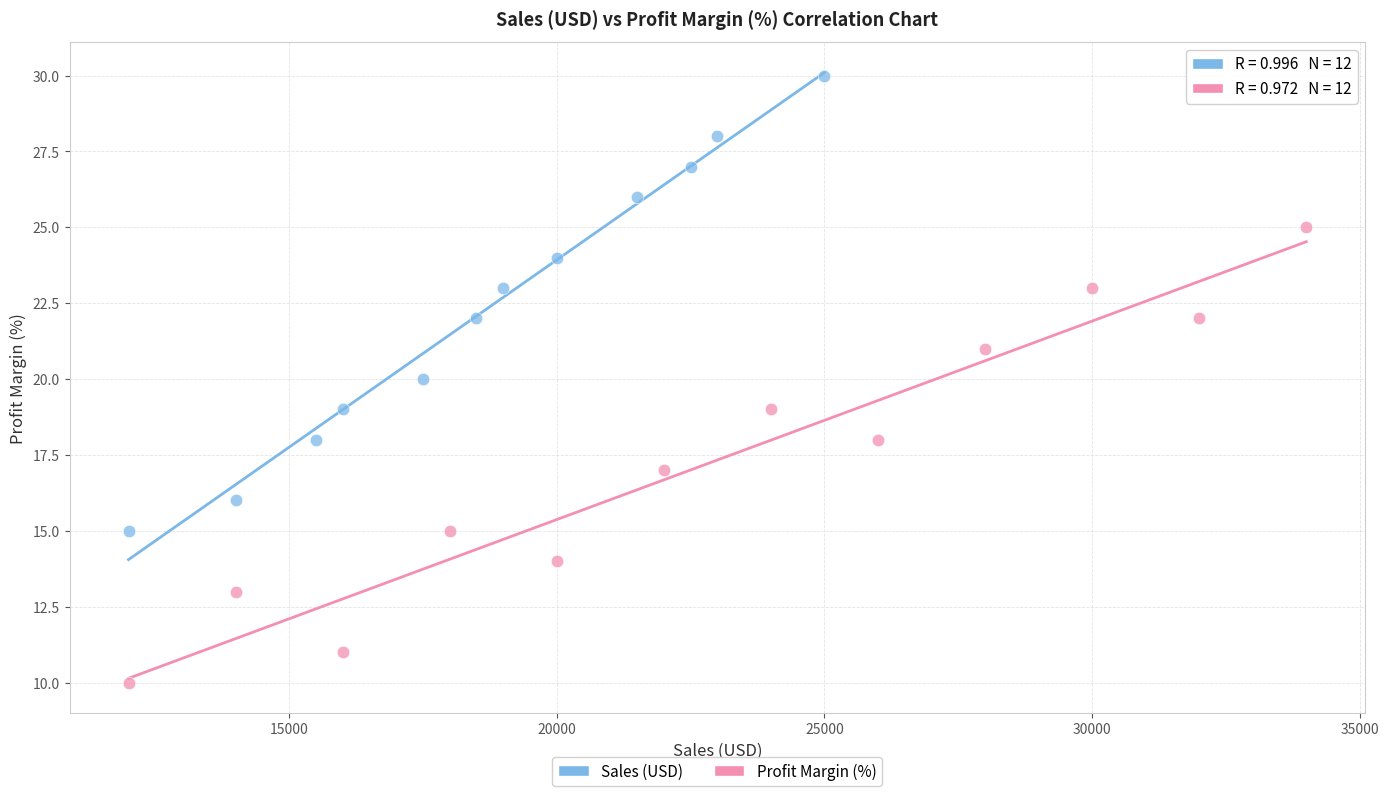

Which series contains the highest Y value?

Sales (USD)